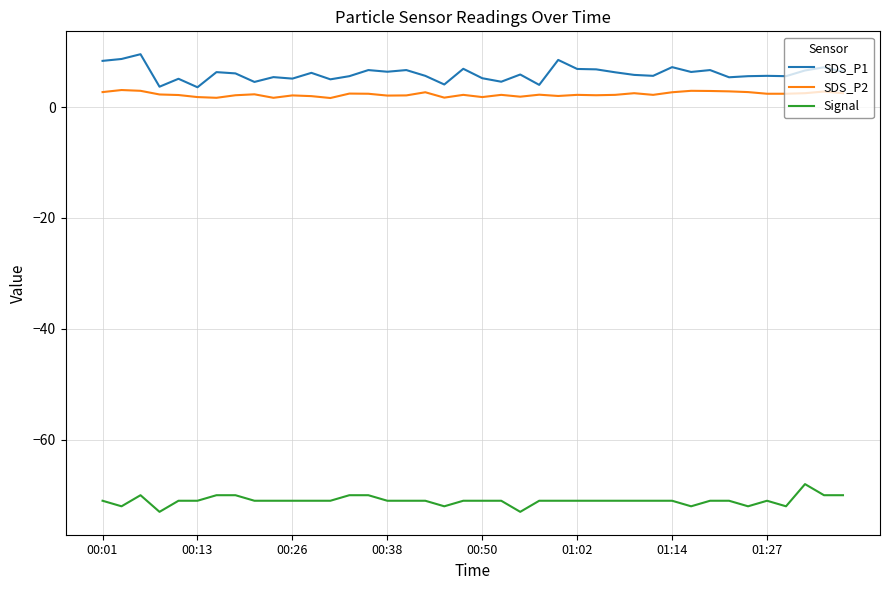

Rank the series by their maximum value, from highest to lowest.

SDS_P1, SDS_P2, Signal